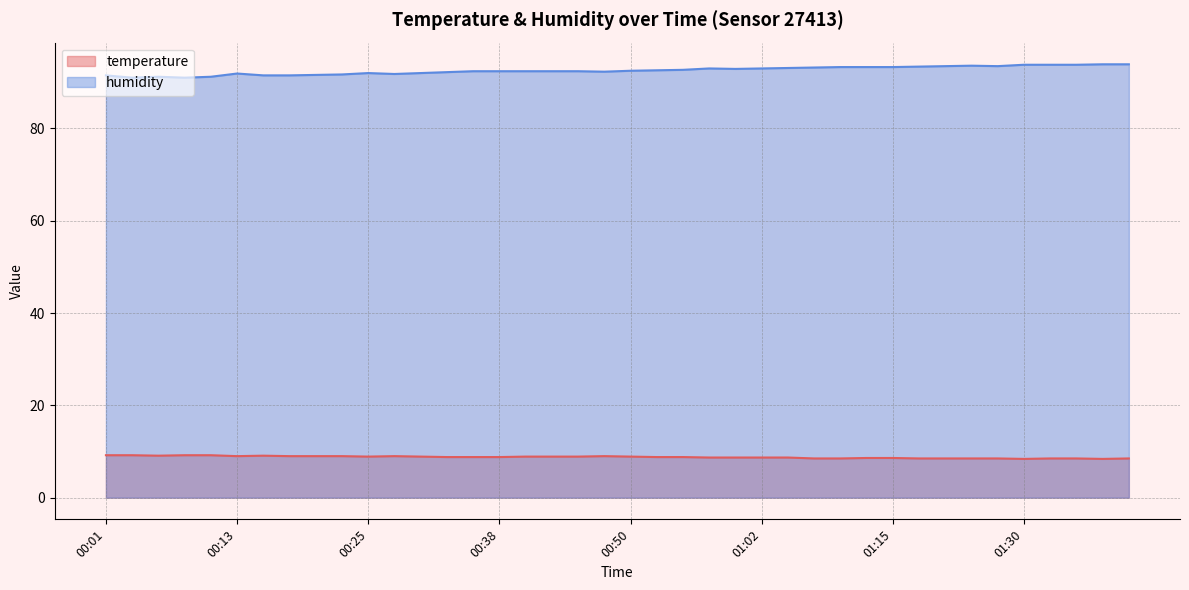

True or false: temperature has more than 2 interior local peaks.

True